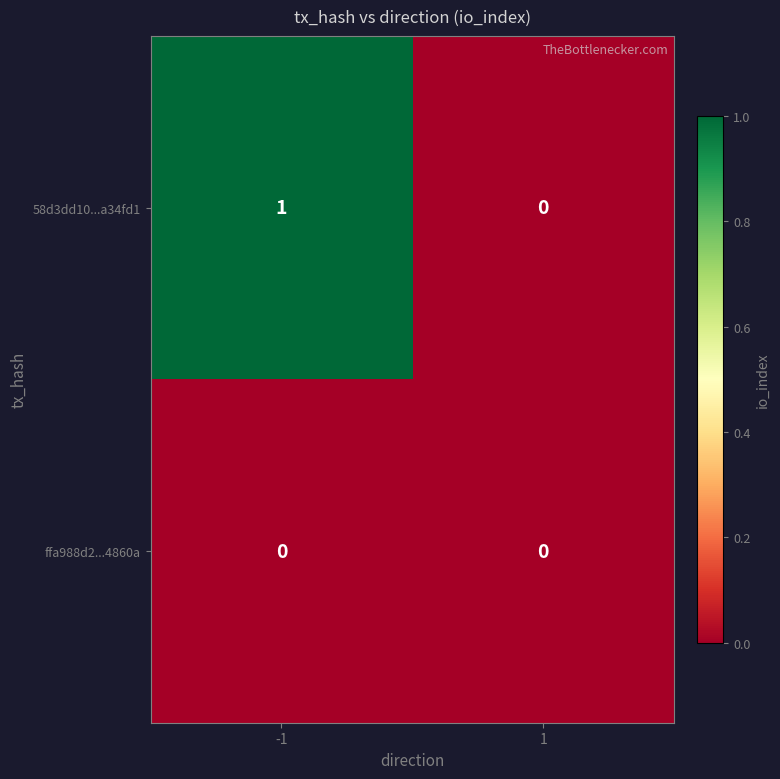

Which series has the widest spread of values?

58d3dd10...a34fd1